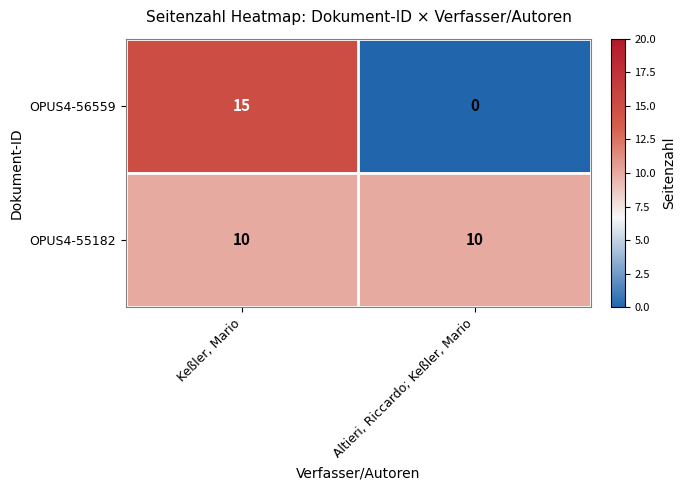

Which series has the widest spread of values?

OPUS4-56559